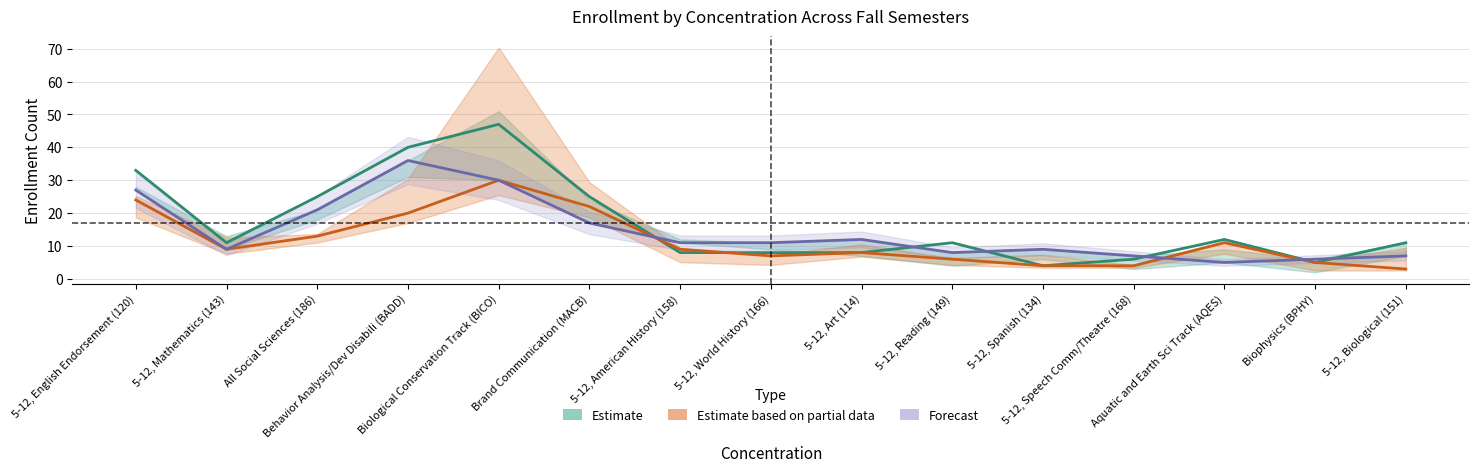

How many categories are shown in the chart?

15